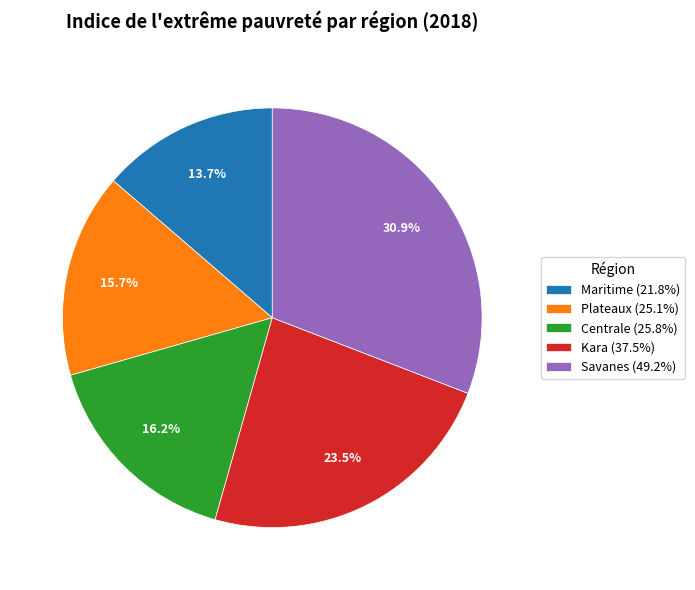

Is it true that Savanes is 20% of the pie?

False